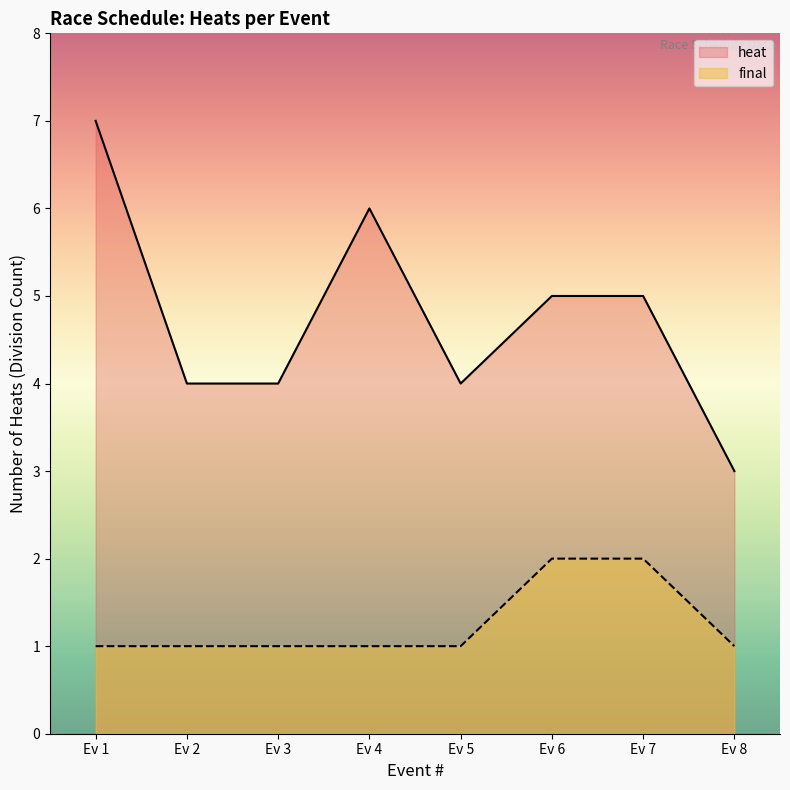

True or false: final has more than 2 interior local peaks.

False